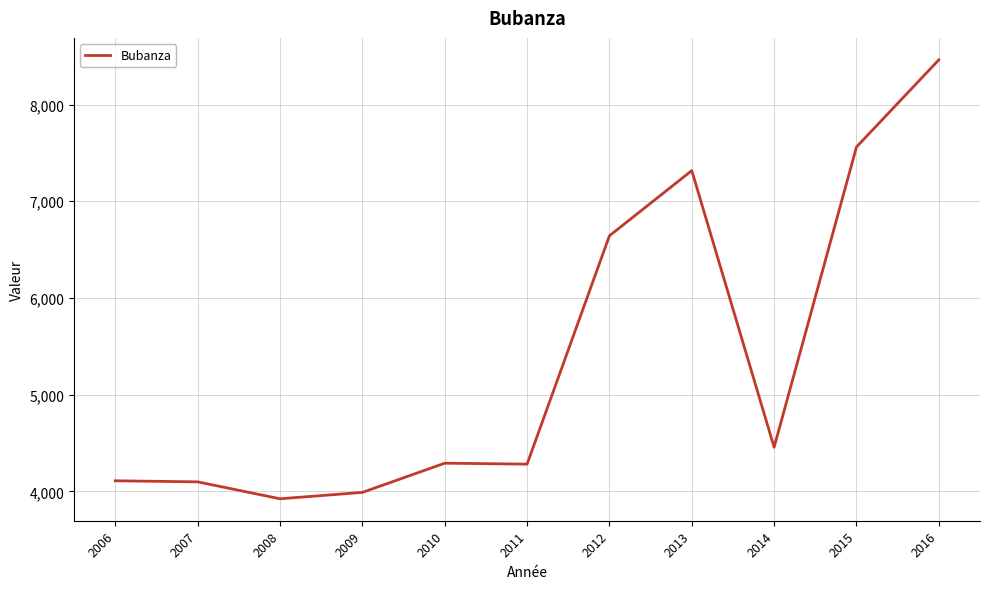

How many distinct data groups are displayed?

1